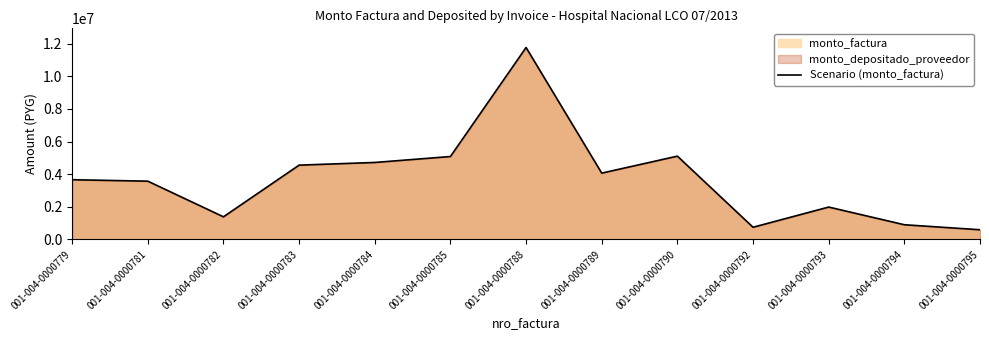

Which has a higher value, 001-004-0000794 or 001-004-0000792?

001-004-0000794